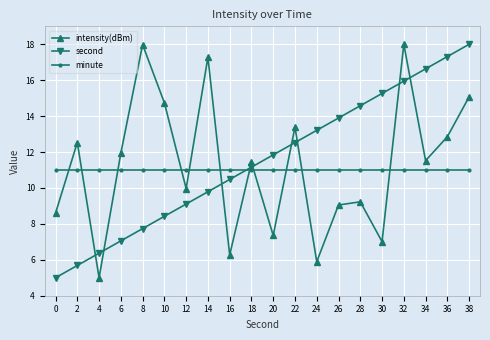

What is the value of the intensity(dBm) point at the 16th from the left?

7.0